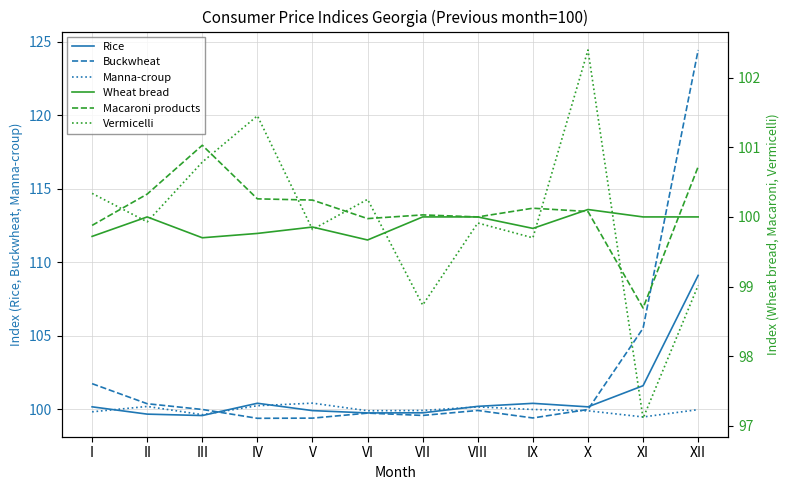

Rank the series by their maximum value, from lowest to highest.

Wheat bread, Manna-croup, Macaroni products, Vermicelli, Rice, Buckwheat